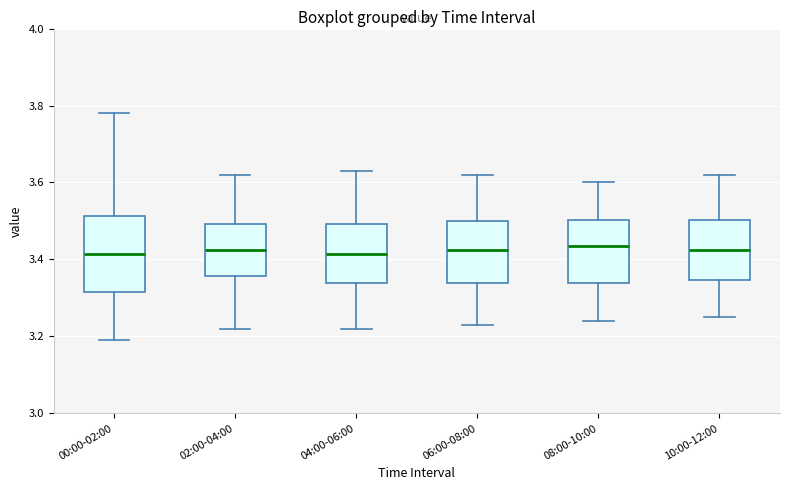

Where does the lower whisker of the box for 04:00-06:00 end on the y-axis? The values are not printed on the chart, so give them approximately, as read against the axis.

3.22